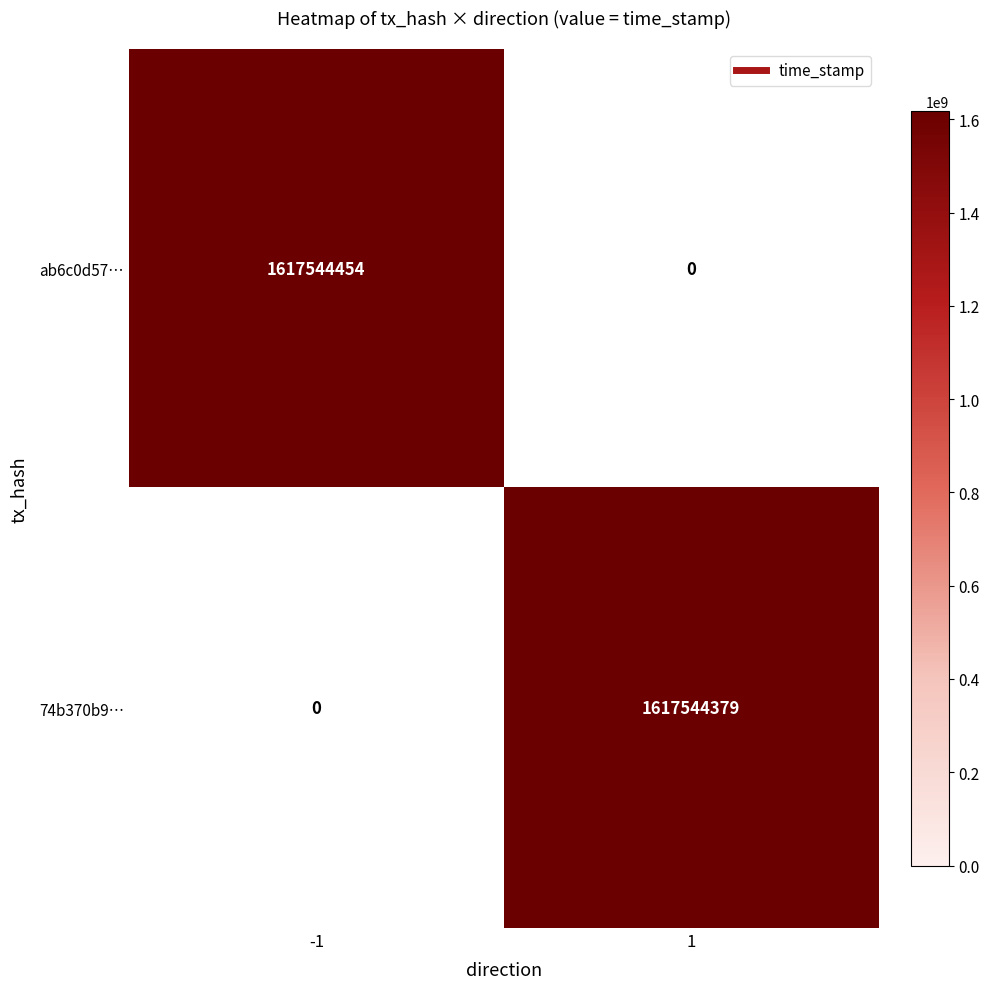

What is the maximum value shown in the chart?

1617544454